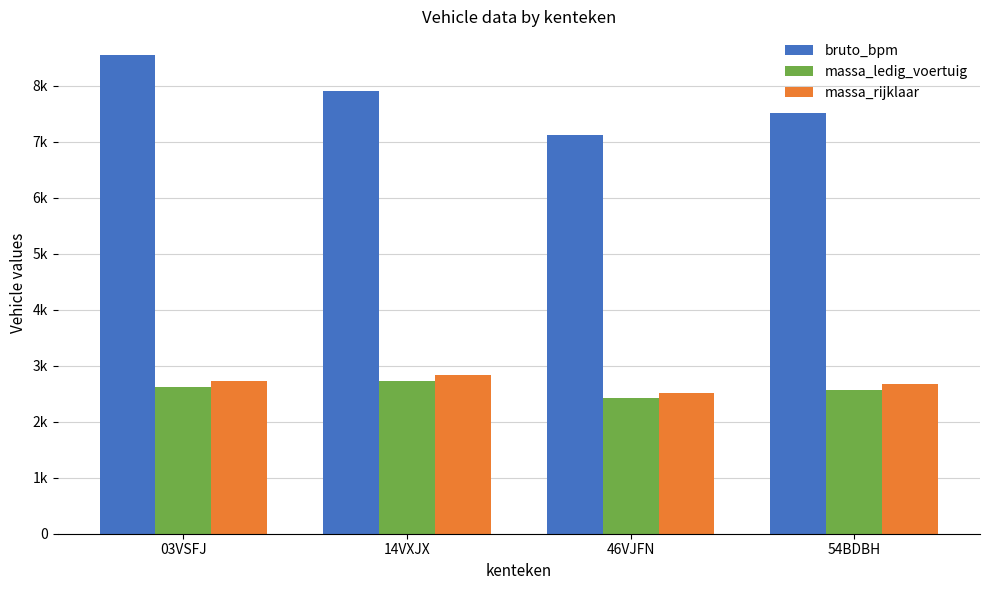

Does the chart contain stacked bars?

No